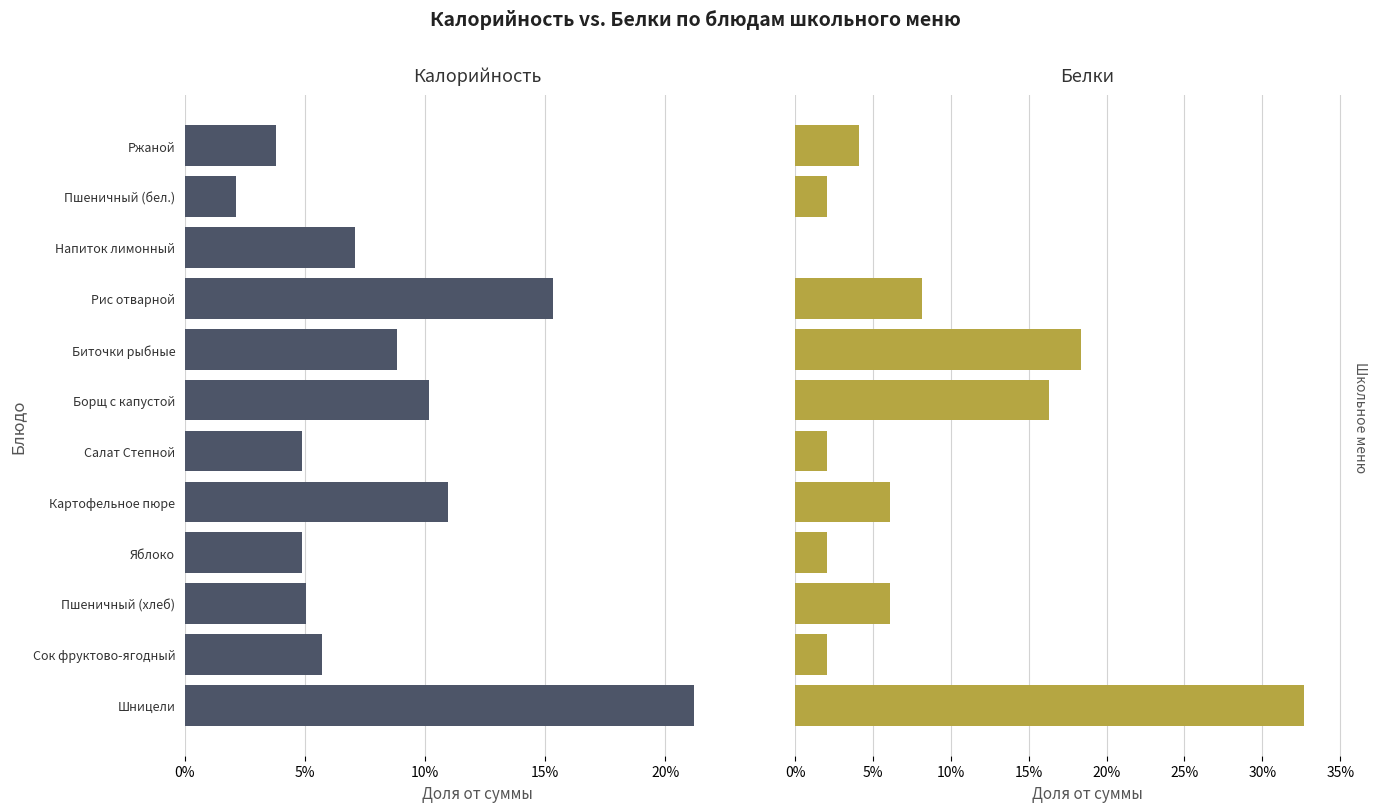

What is the maximum value for Белки?

0.3